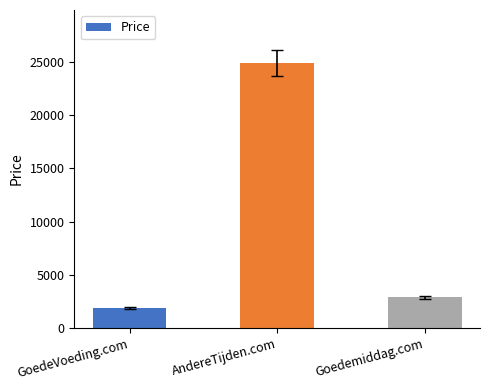

Rank the categories by value from highest to lowest.

AndereTijden.com, Goedemiddag.com, GoedeVoeding.com